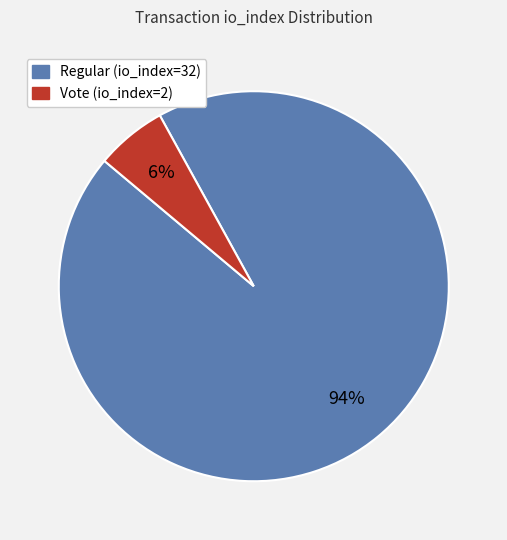

Which slice is the largest?

Regular (io_index=32)